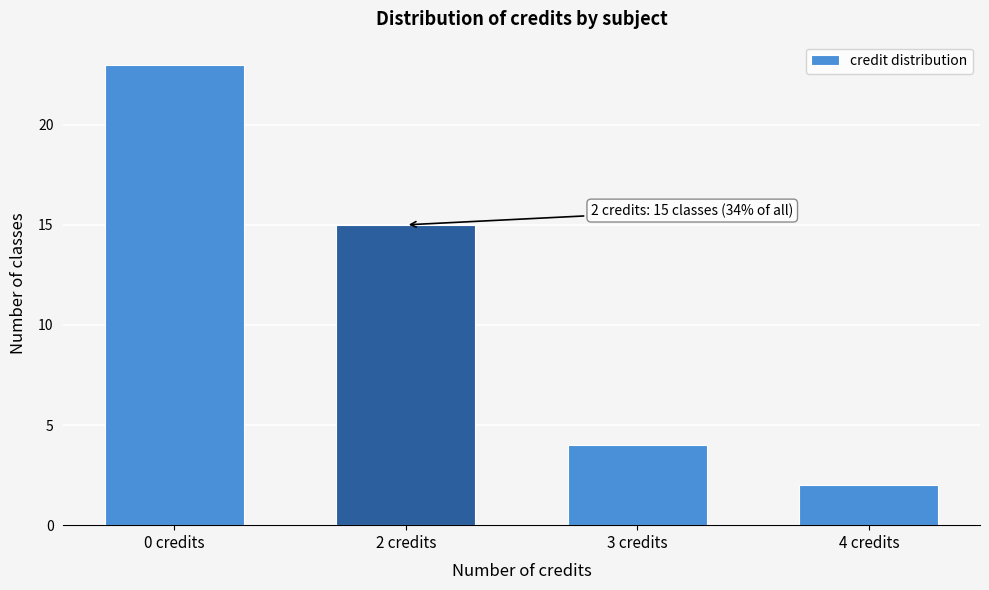

Reading right to left, what are all the values shown in this chart?

2	4	15	23